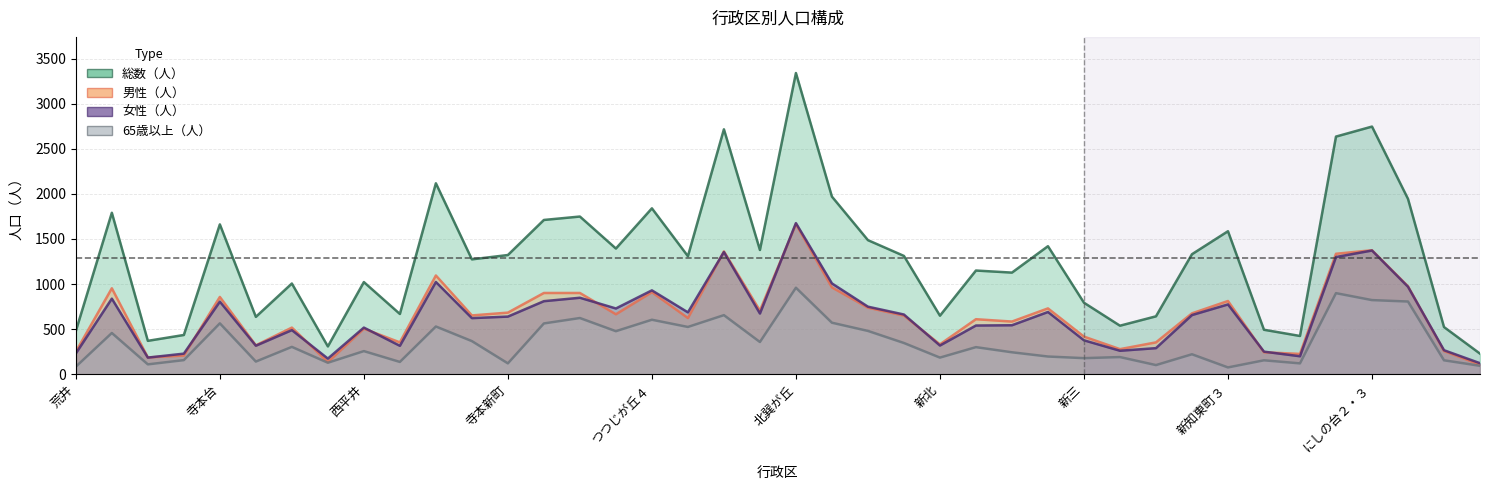

The 女性（人） series shows 316 at 中島. True or false?

True